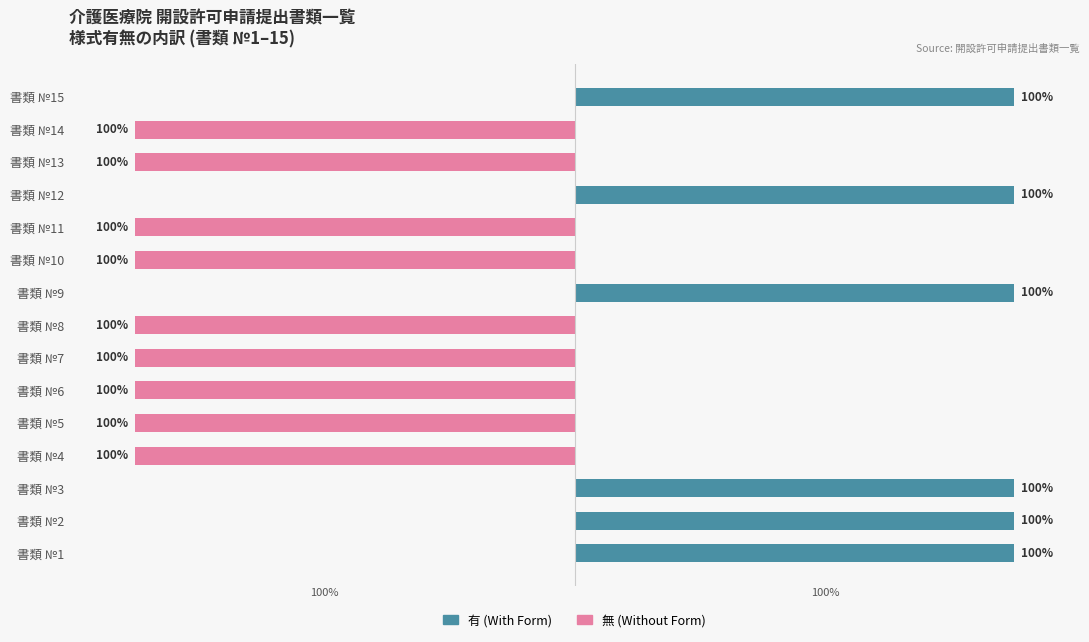

How many groups of bars are there?

15